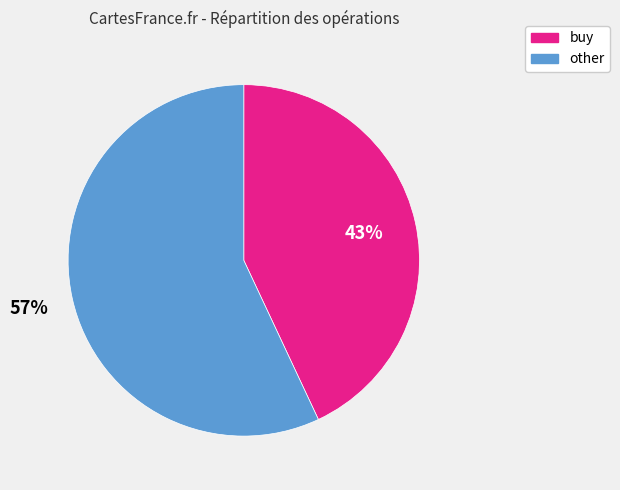

Is there a majority slice in this chart?

Yes